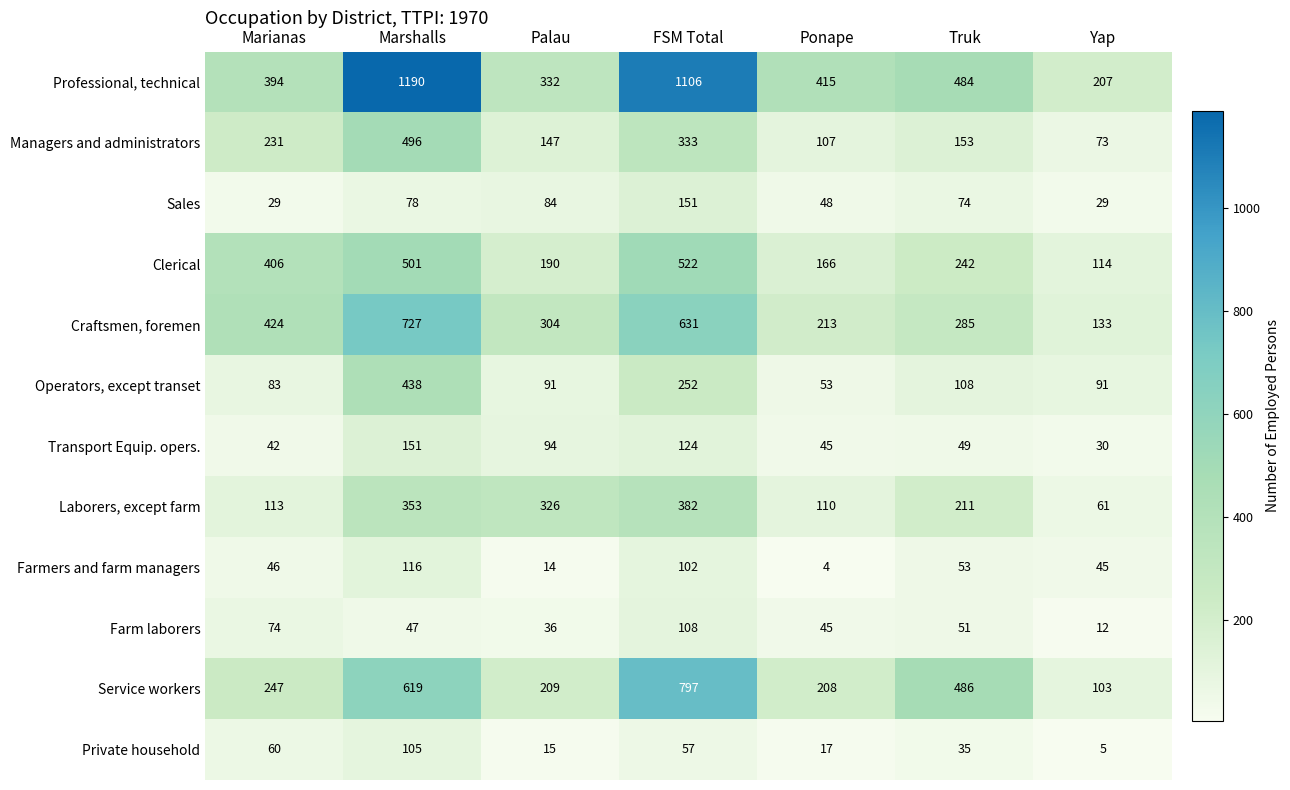

At which label does Sales reach its peak?

FSM Total